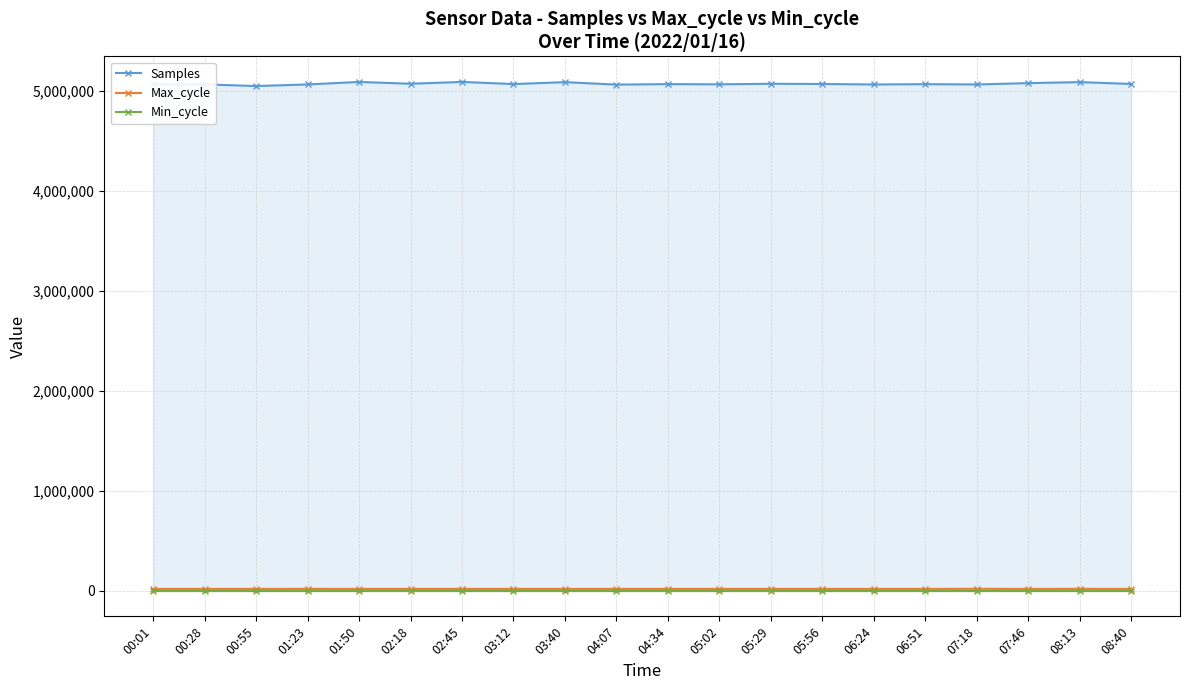

What is the label of the 13th point from the right?

03:12